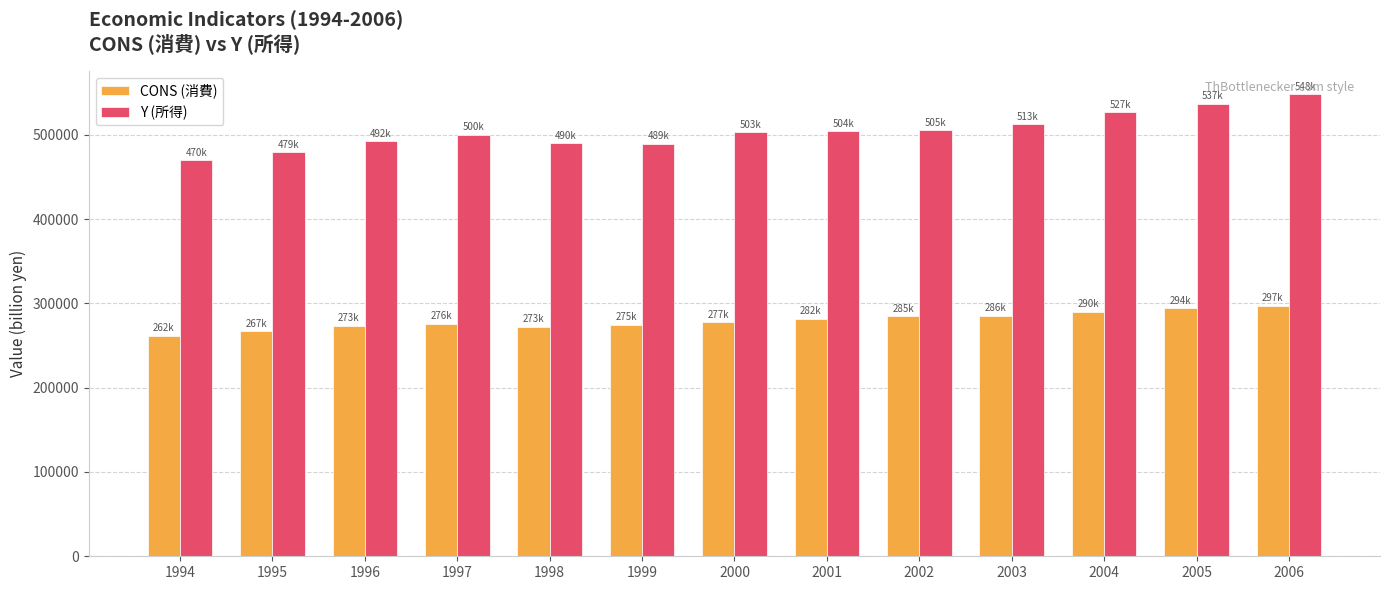

What are all the series names shown in the legend?

CONS (消費), Y (所得)